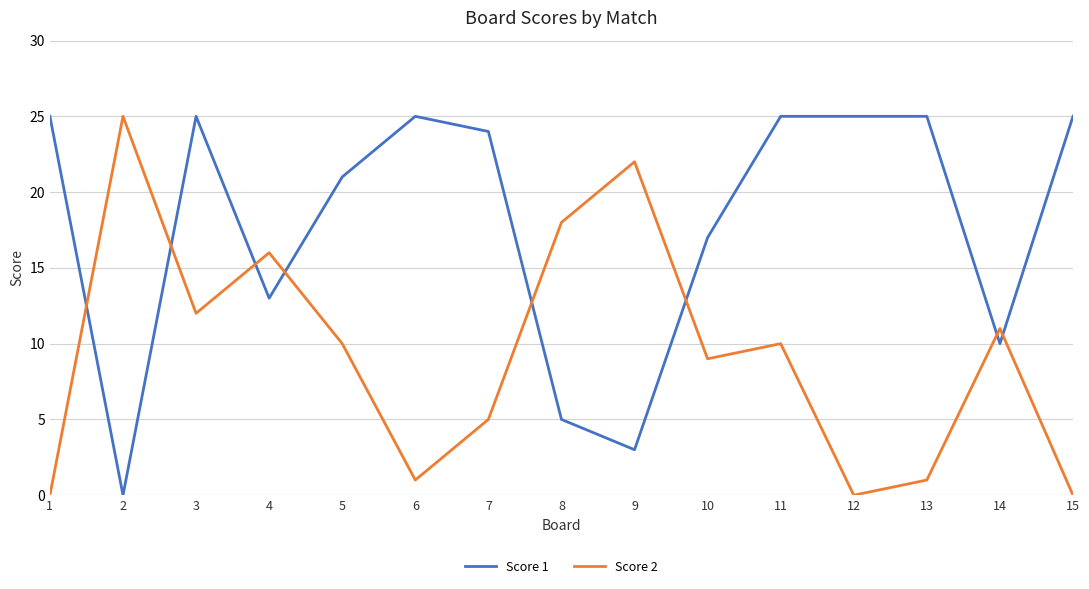

How many lines are shown in the chart?

2